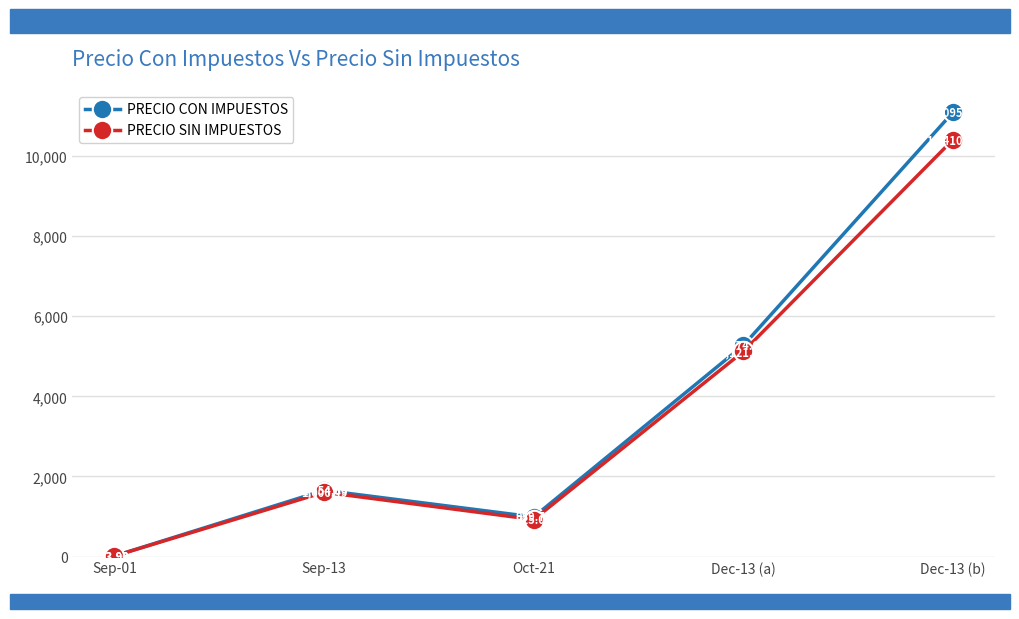

Is the value of PRECIO SIN IMPUESTOS at Dec-13 (a) greater than the value of PRECIO CON IMPUESTOS at Sep-01?

Yes